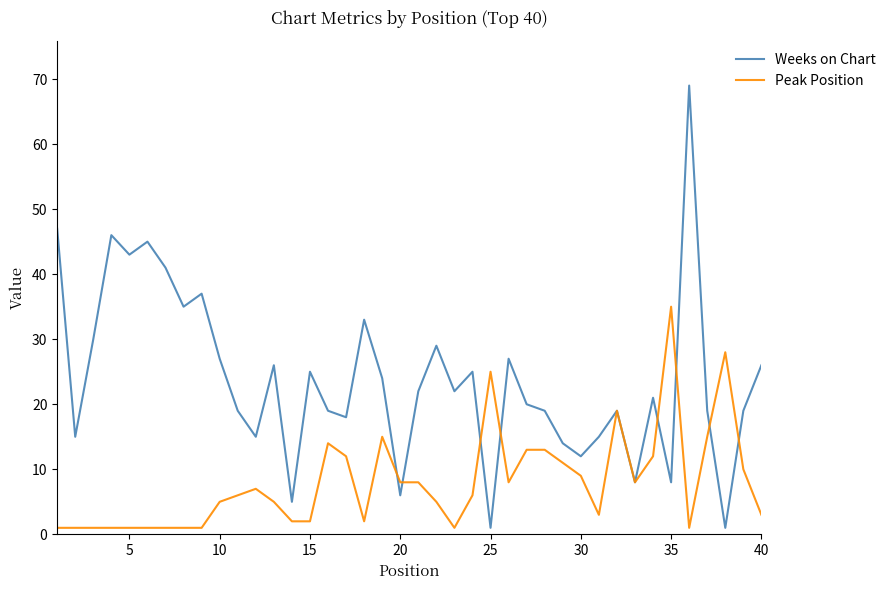

List the series in order of their overall mean, lowest first.

Peak Position, Weeks on Chart